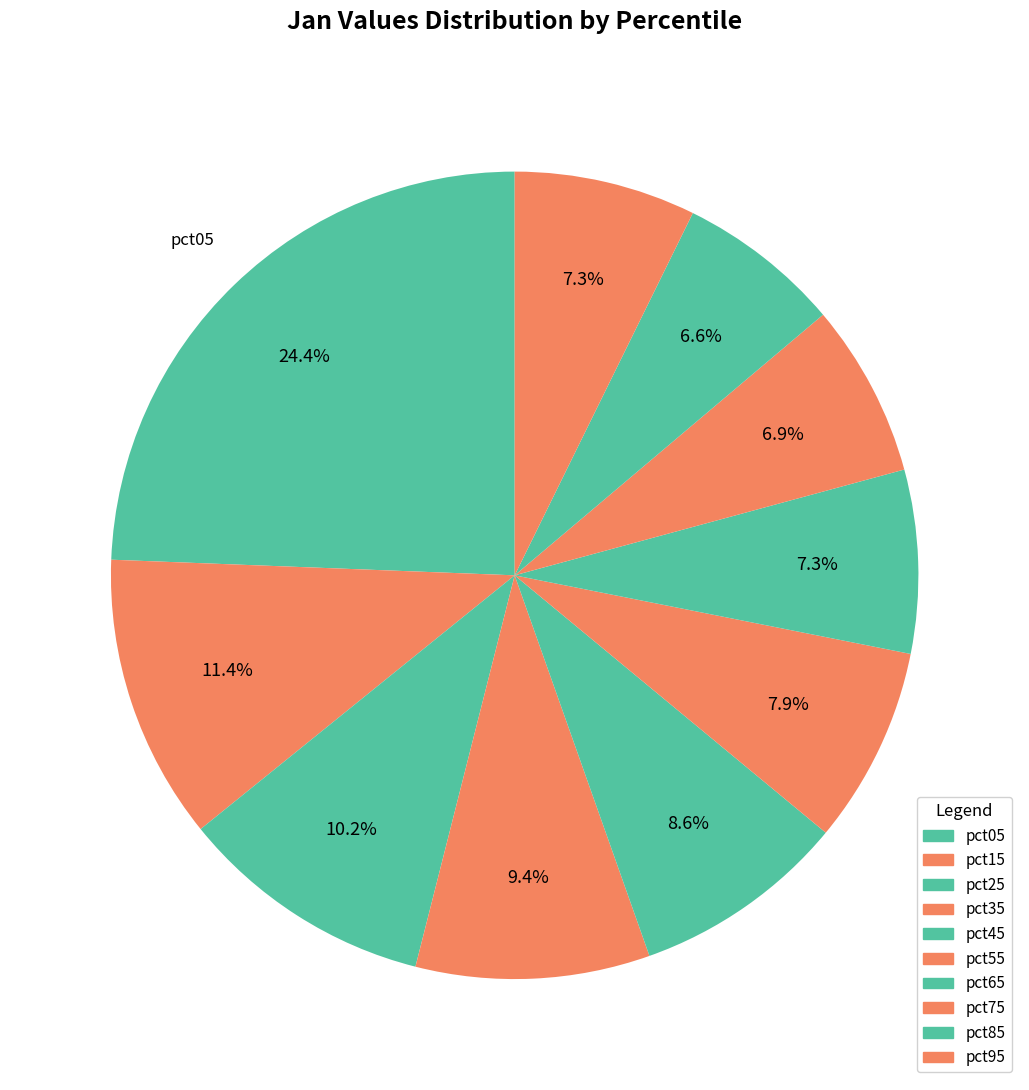

To the nearest percent, what portion does pct15 represent?

11%